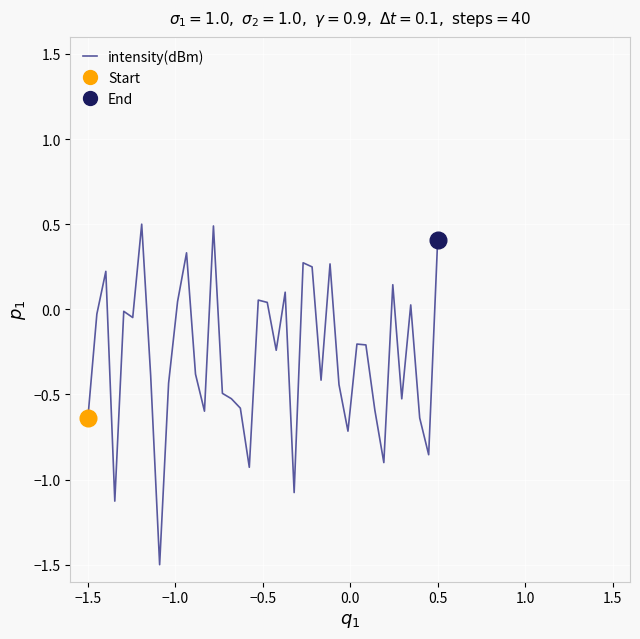

What is the maximum value for intensity(dBm)?

0.5